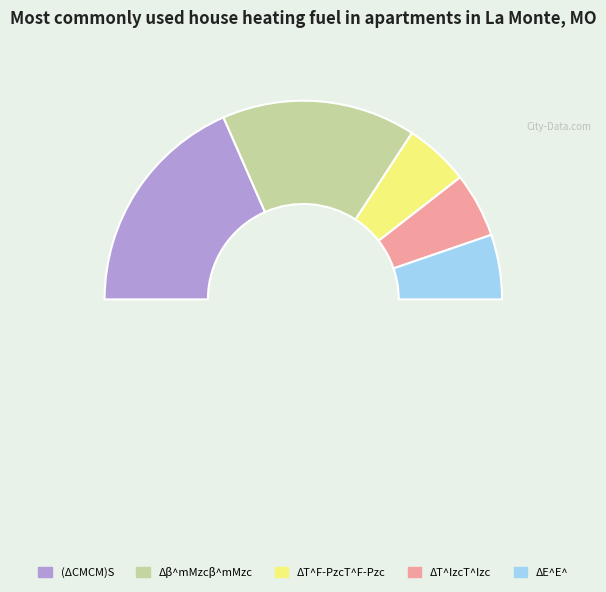

To the nearest percent, what percentage of the pie is (ΔCMCM)S?

37%